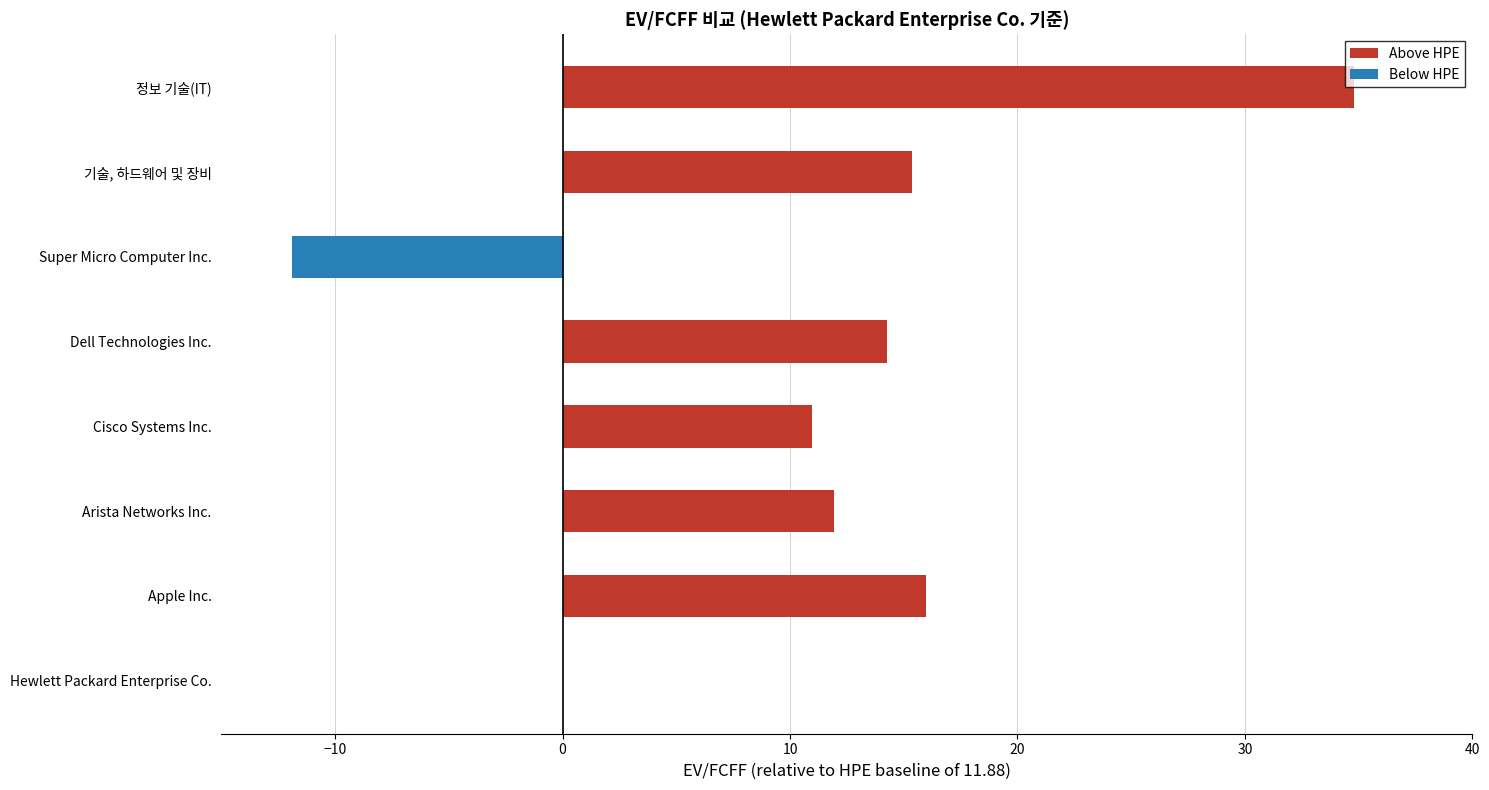

Which series has the widest spread of values?

Above HPE